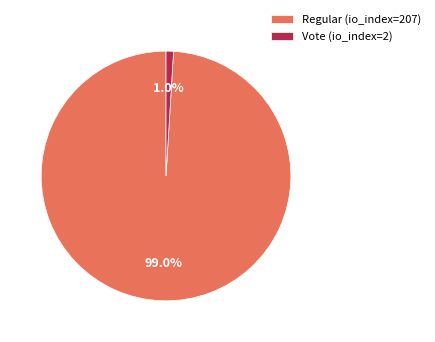

To the nearest percent, what is the combined percentage of Regular (io_index=207) and Vote (io_index=2)?

100%